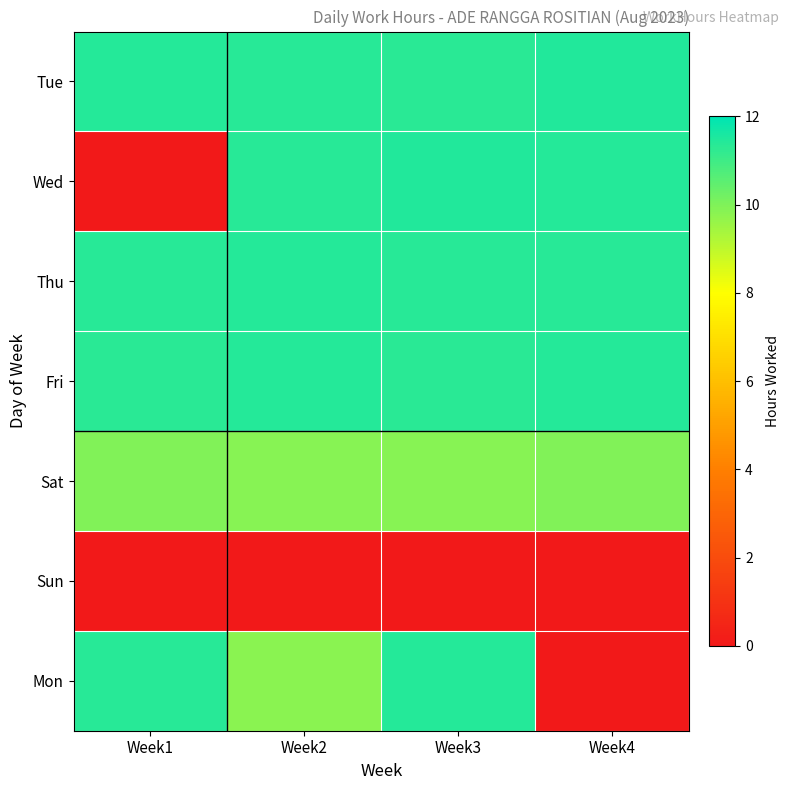

How many series are shown in this chart?

7